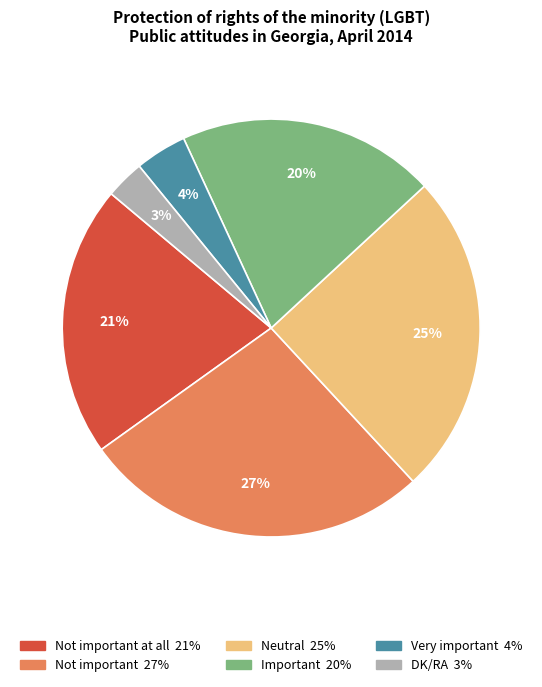

To the nearest percent, what is the average slice percentage?

17%